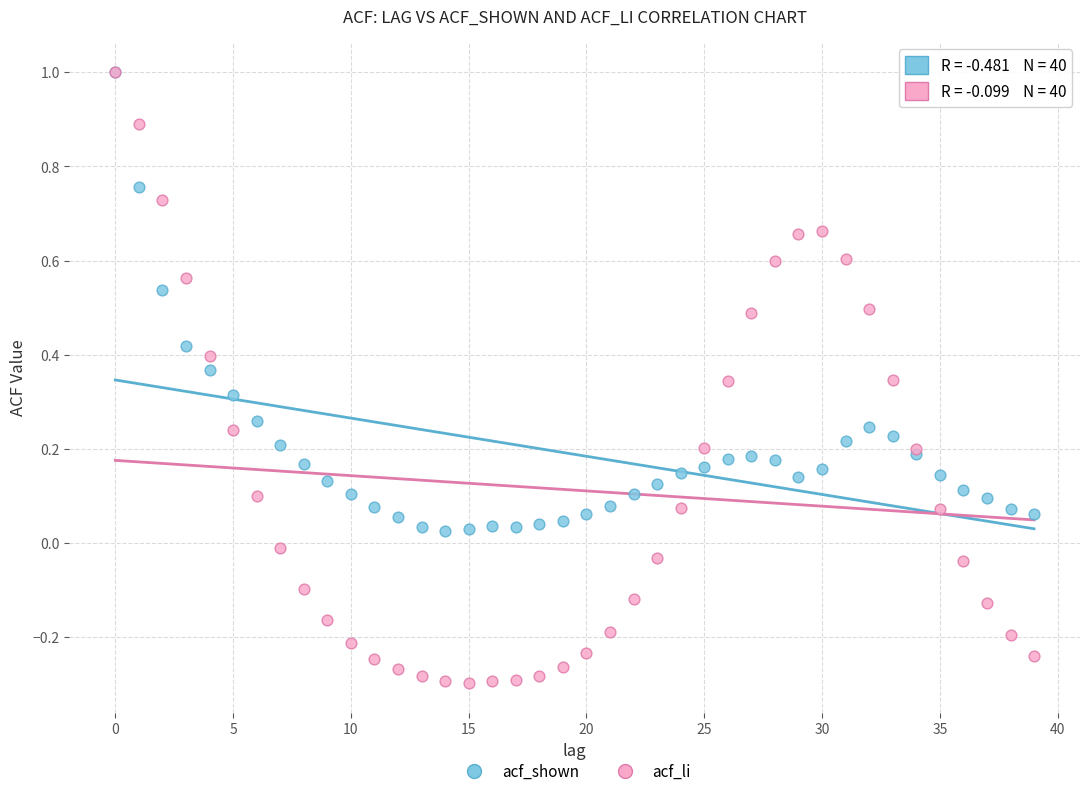

Which series has the largest Y range (max minus min)?

acf_li